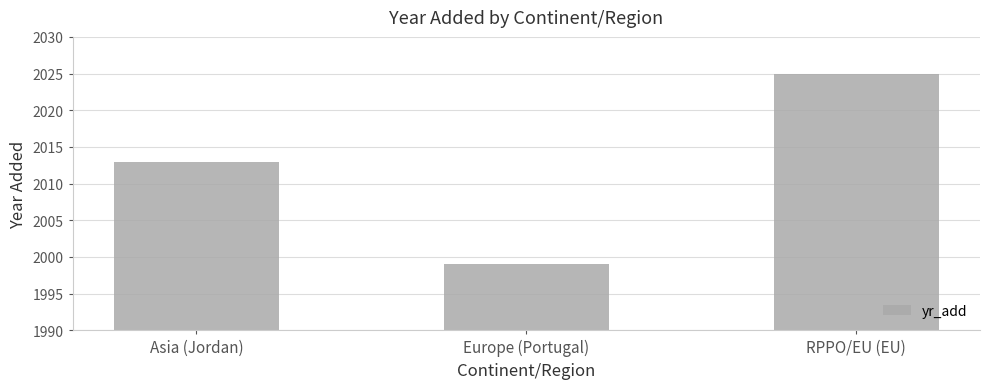

The chart shows a value of 749 at Asia (Jordan). True or false?

False